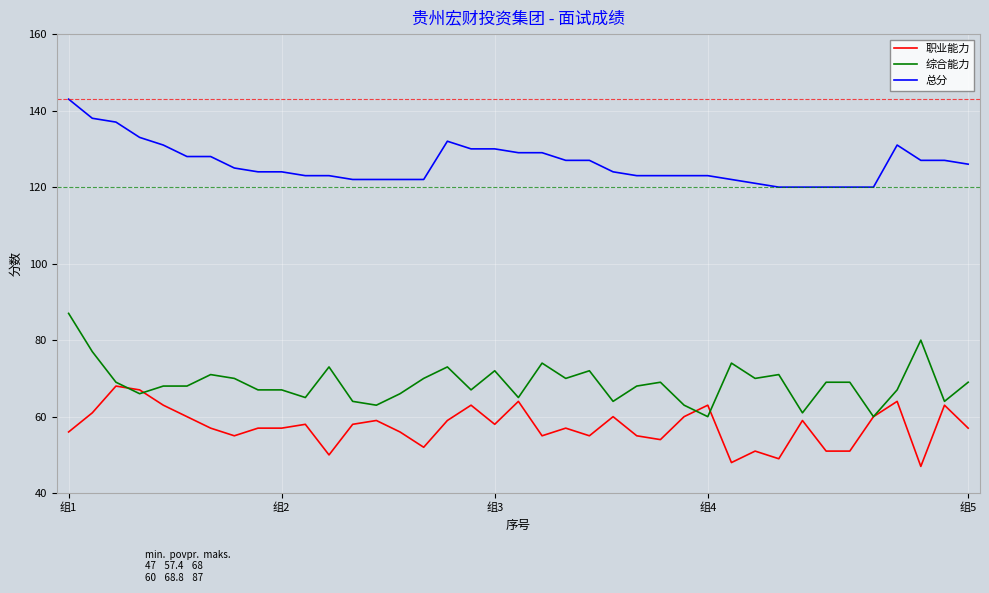

Which series has the largest total across all categories?

总分